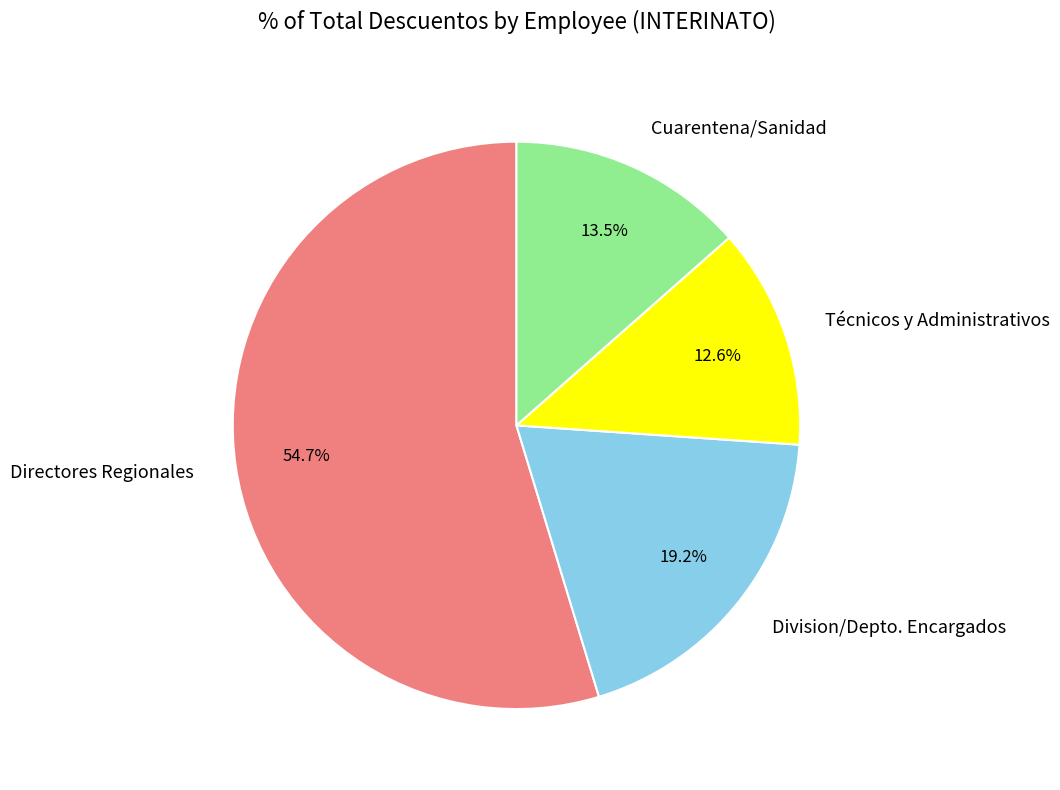

What is the ratio of the value at Directores Regionales to the value at Cuarentena/Sanidad?

4.1